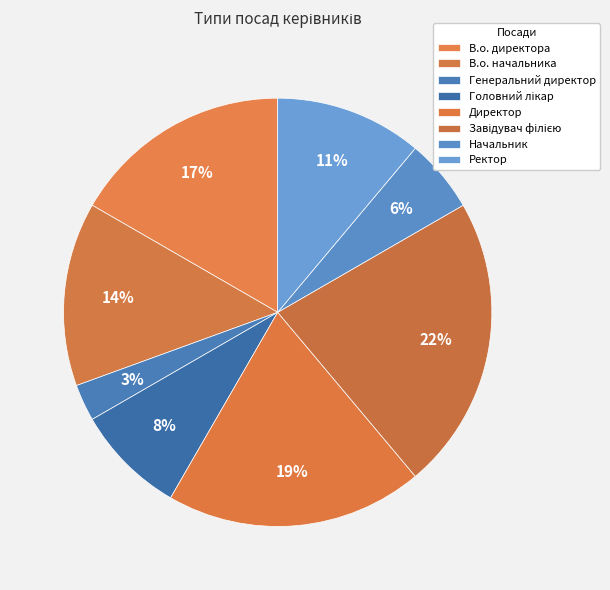

Is it true that Головний лікар is 1% of the pie?

False